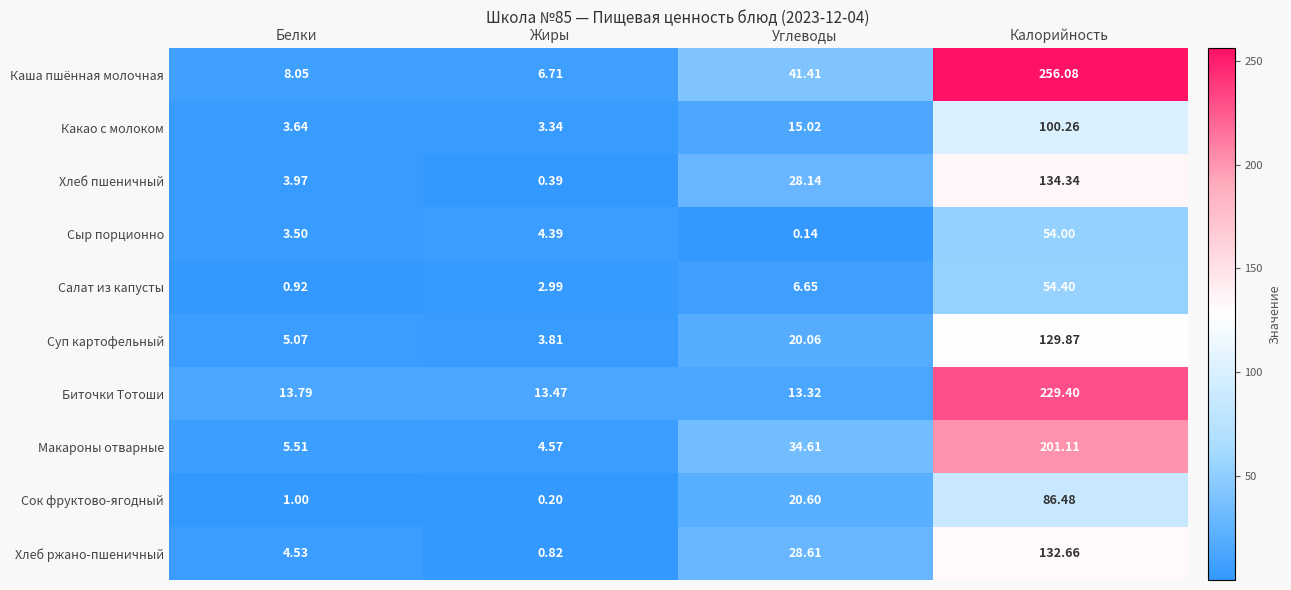

Which series has the largest total across all categories?

Каша пшённая молочная